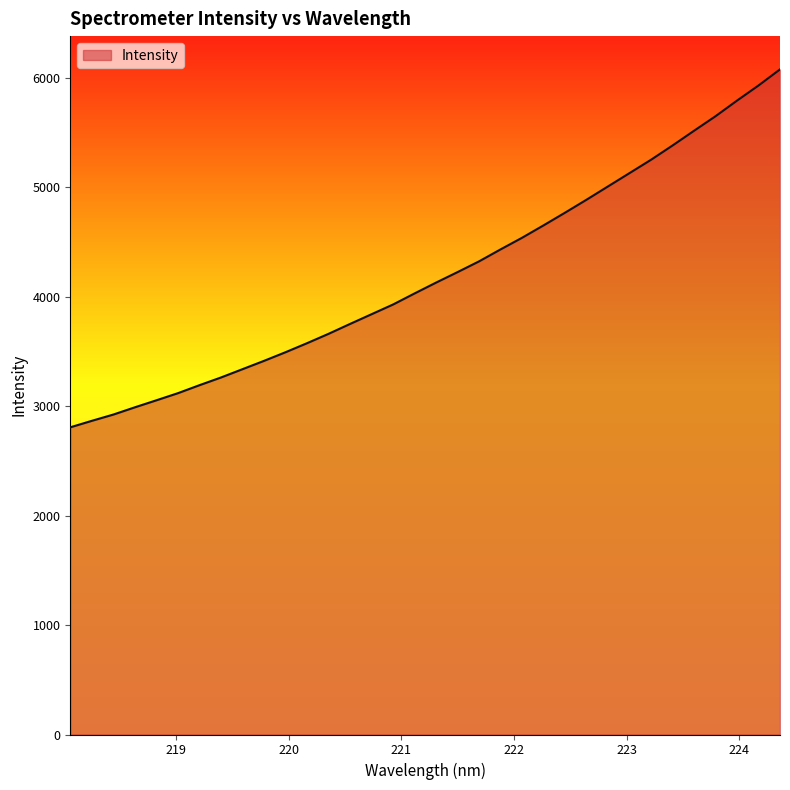

What is the difference between the maximum and minimum values?

3269.7